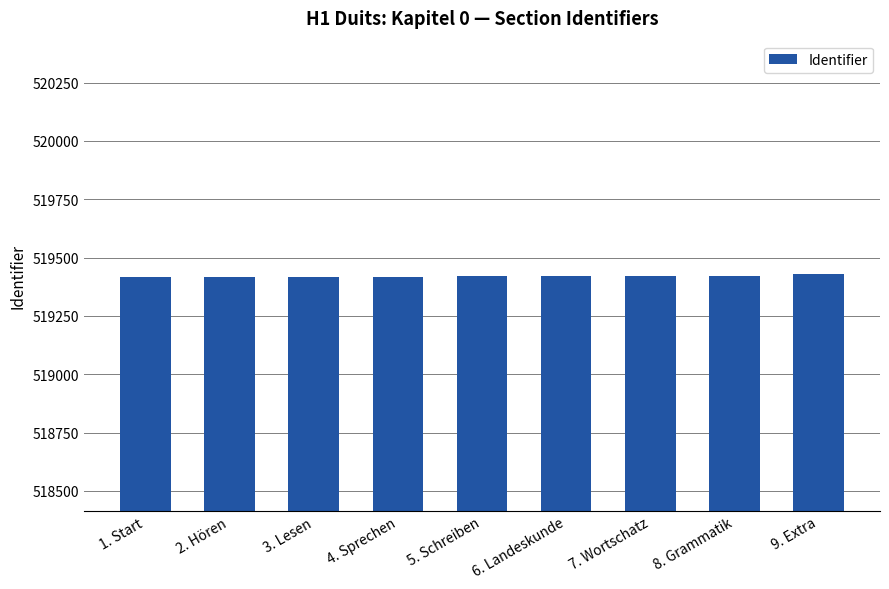

What is the difference between the values at 8. Grammatik and 9. Extra?

7